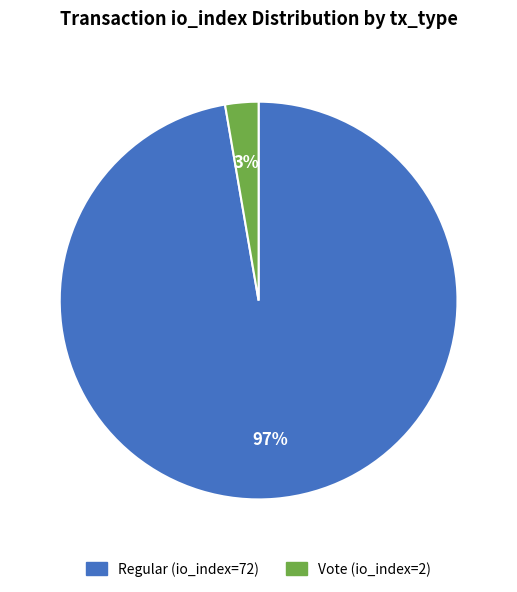

True or false: Regular (io_index=72) accounts for 97% of the total.

True